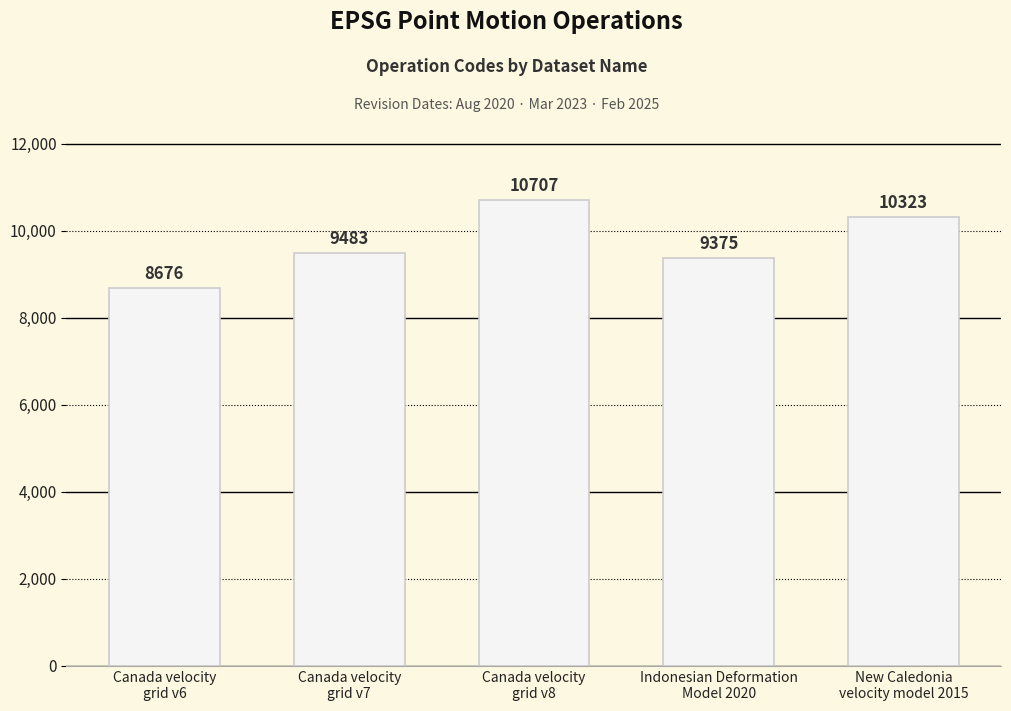

How many data points are less than 9483?

2